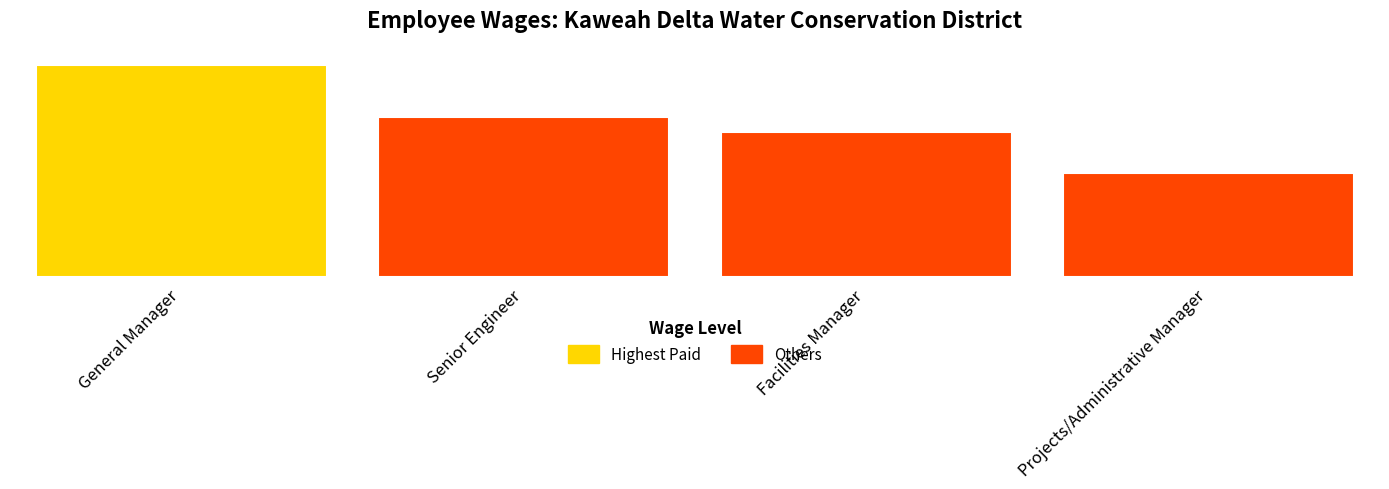

What is the label of the 4th bar from the right?

General Manager